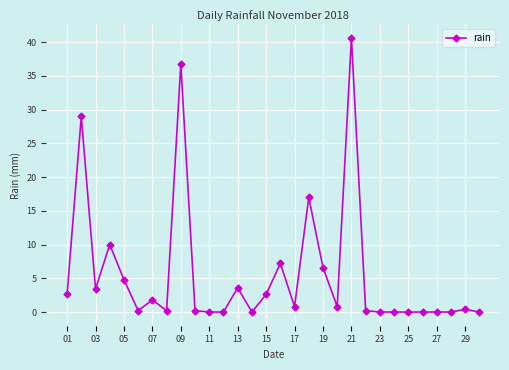

Is this an area chart (filled region under the line)?

No